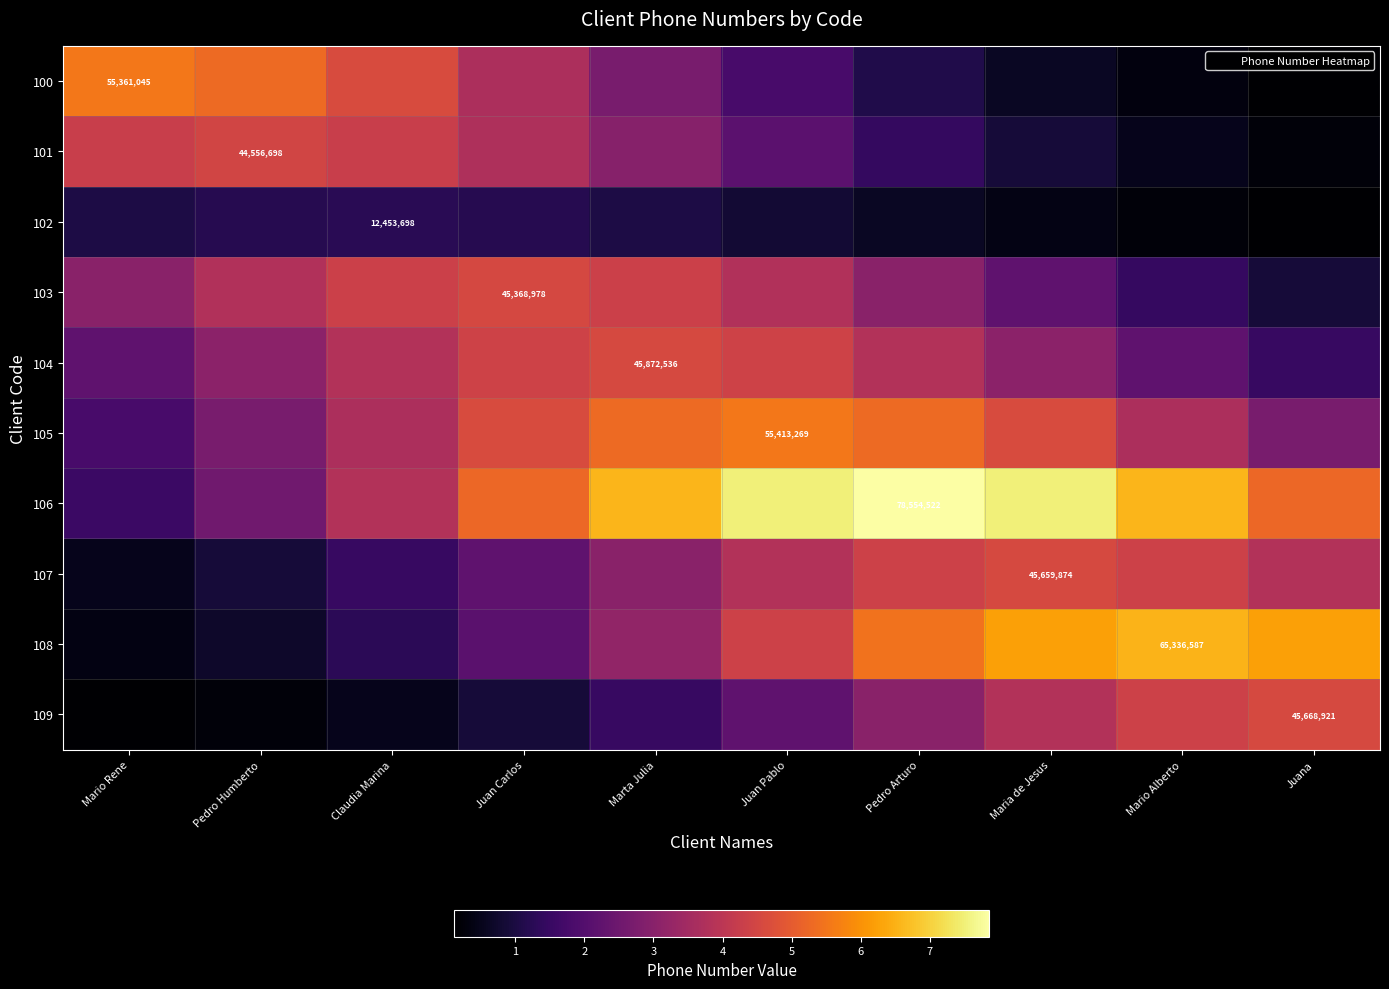

The value of 109 at Mario Rene is 362996.9. True or false?

False